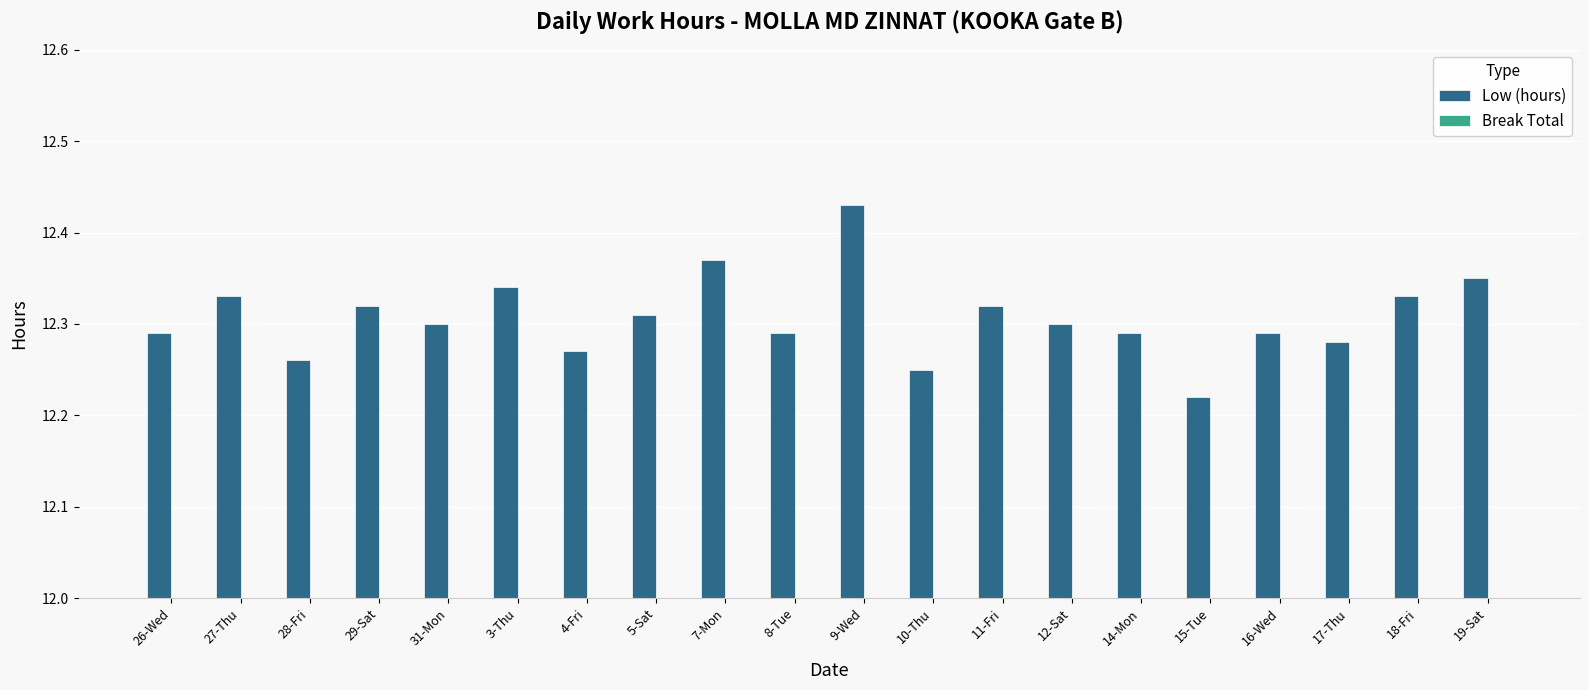

True or false: the data shows 12.3 at 16-Wed.

True